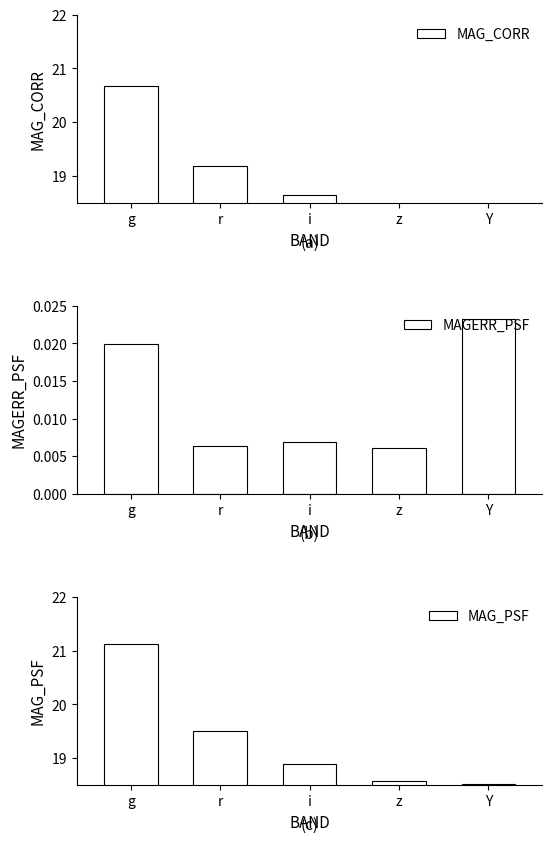

At i, list the series in order from largest to smallest.

MAG_PSF, MAG_CORR, MAGERR_PSF